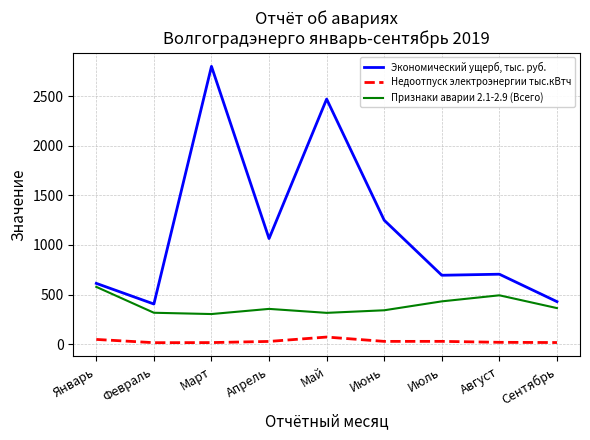

Between Январь and Март, which series saw the biggest shift?

Экономический ущерб, тыс. руб.